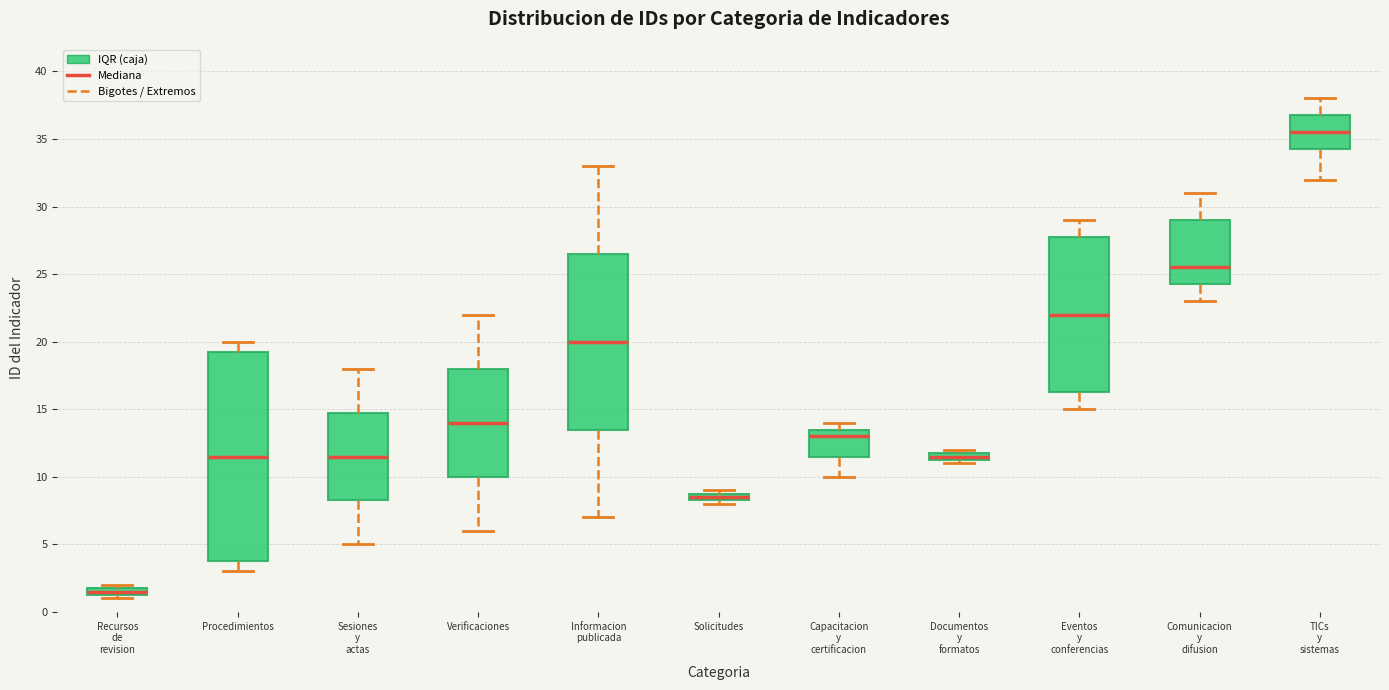

Comparing the boxes themselves (not the whiskers), which one is the tallest?

Procedimientos